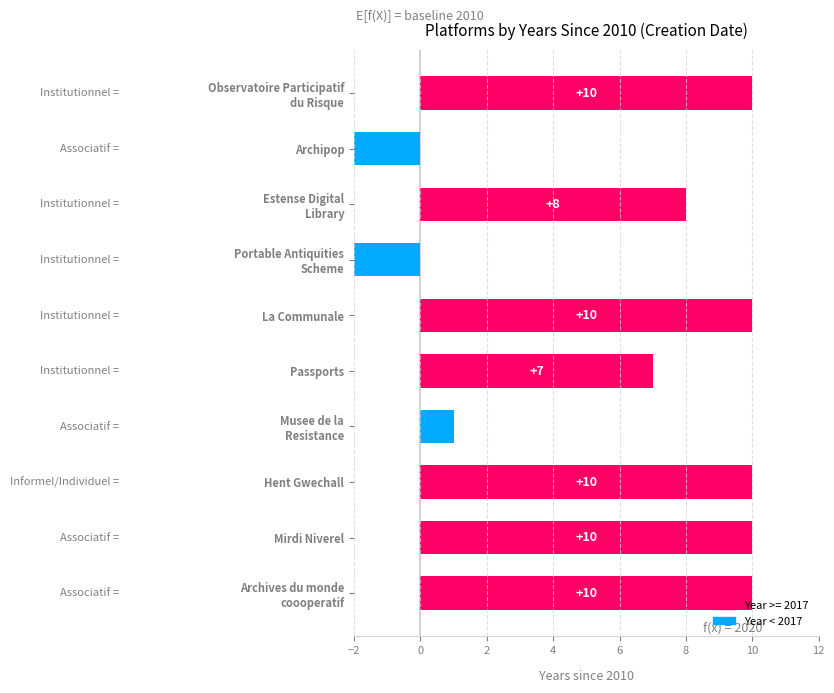

How many distinct data groups are displayed?

1